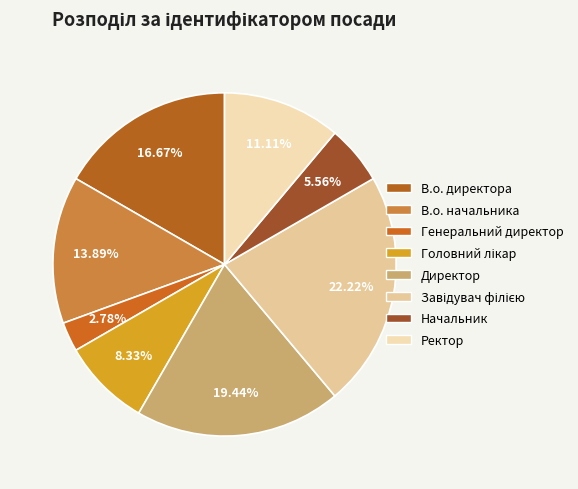

The Начальник slice represents 20% of the pie. True or false?

False